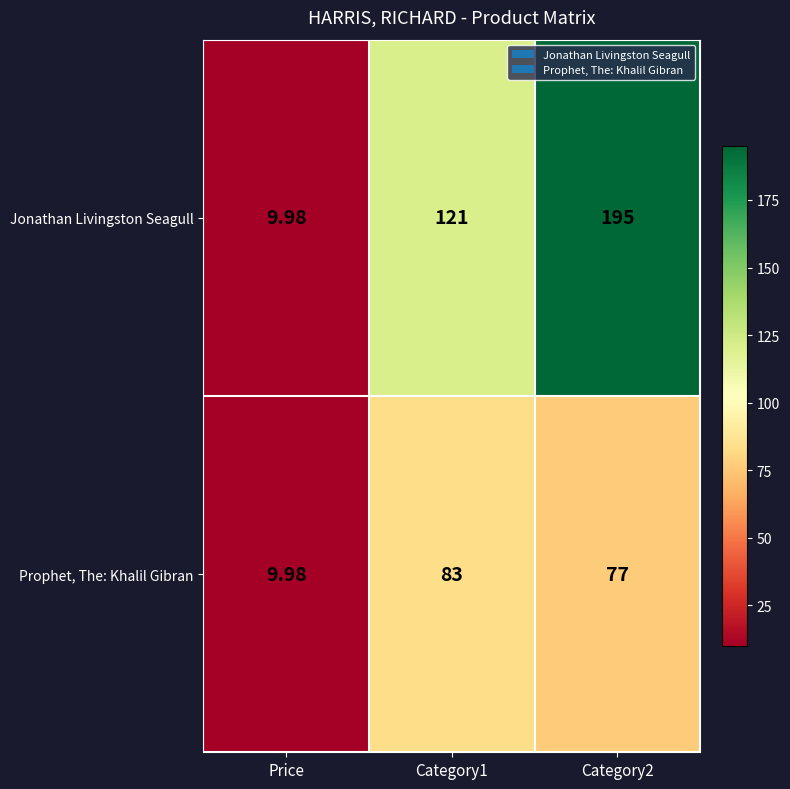

Is the value of Jonathan Livingston Seagull at Price greater than the value of Prophet, The: Khalil Gibran at Category2?

No